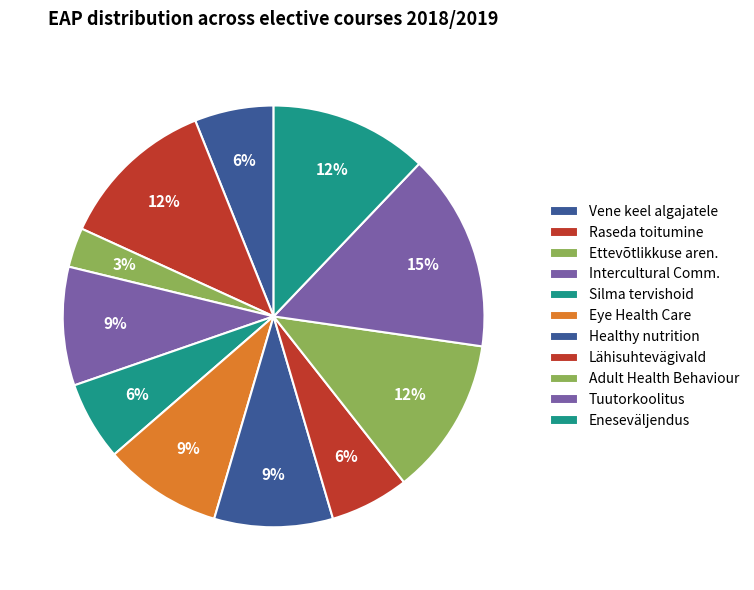

Which slice is the largest?

Tuutorkoolitus